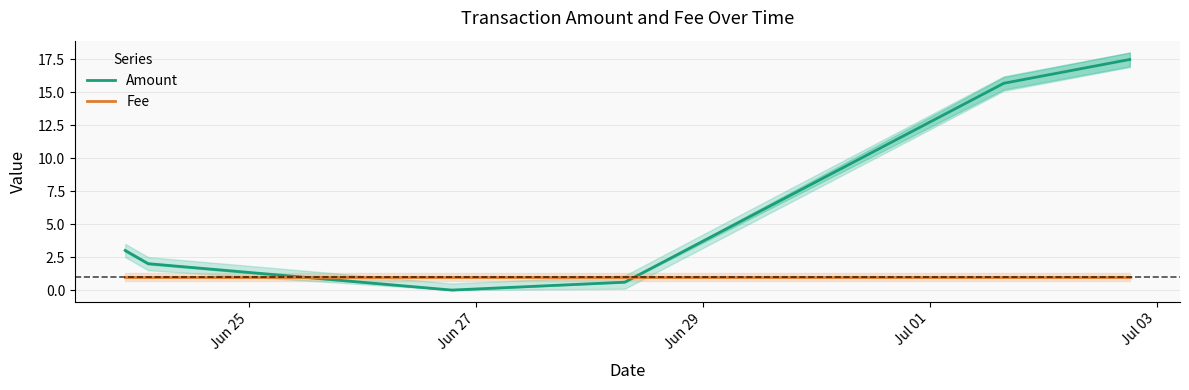

After their last crossing, which series has the higher values: Amount or Fee?

Amount